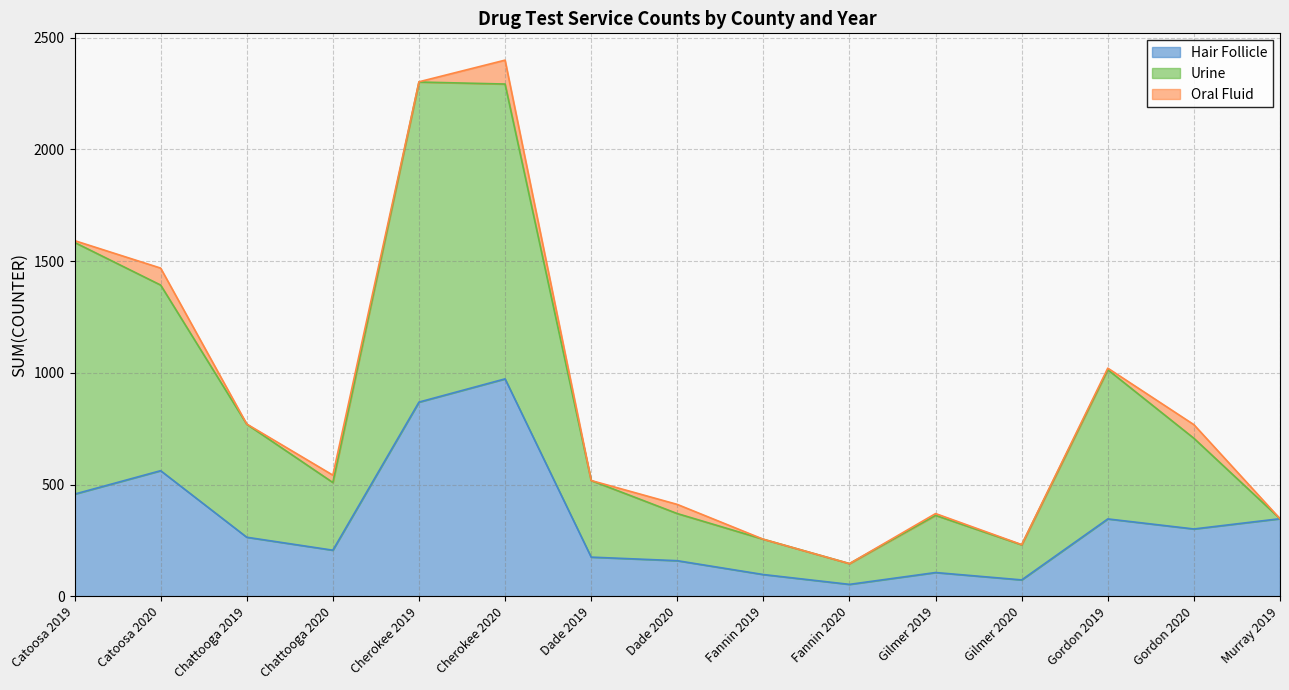

In Hair Follicle, how many points are higher than both neighbors (excluding endpoints)?

4